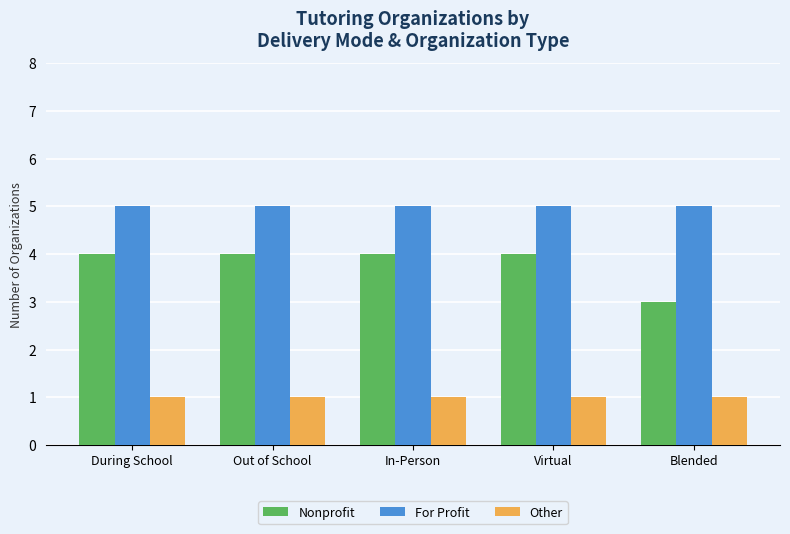

What are all the series names shown in the legend?

Nonprofit, For Profit, Other